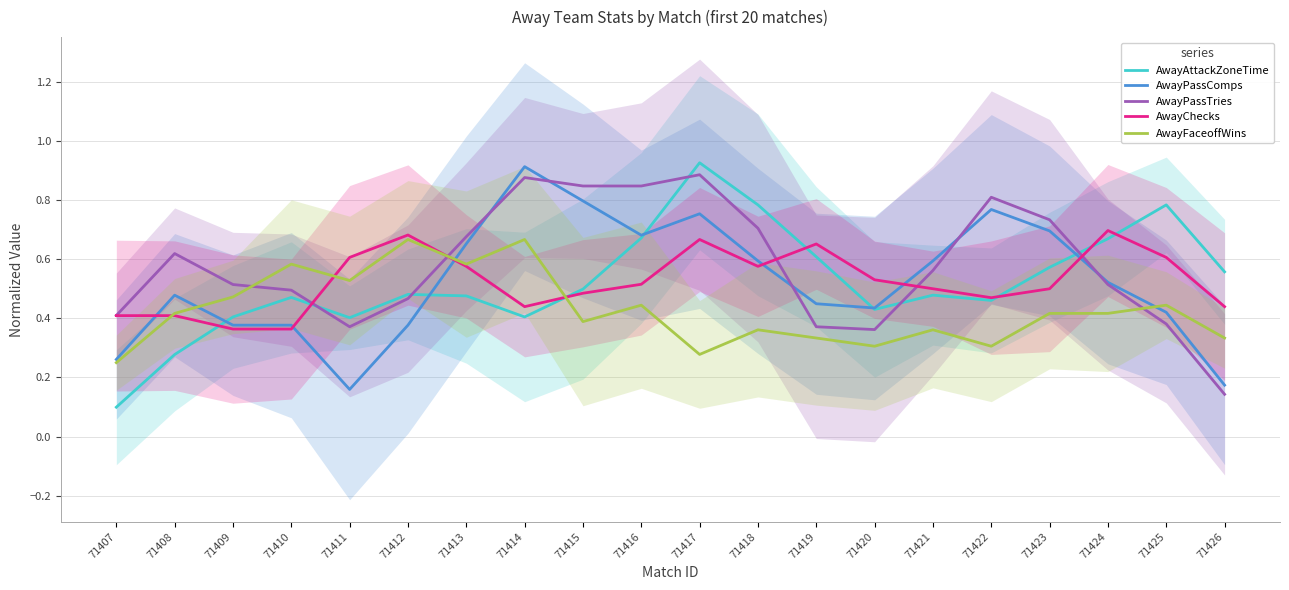

Reading left to right, what are all the values shown in this chart?

AwayAttackZoneTime: 71407=0.1	71408=0.3	71409=0.4	71410=0.5	71411=0.4	71412=0.5	71413=0.5	71414=0.4	71415=0.5	71416=0.7	71417=0.9	71418=0.8	71419=0.6	71420=0.4	71421=0.5	71422=0.5	71423=0.6	71424=0.7	71425=0.8	71426=0.6
AwayPassComps: 71407=0.3	71408=0.5	71409=0.4	71410=0.4	71411=0.2	71412=0.4	71413=0.7	71414=0.9	71415=0.8	71416=0.7	71417=0.8	71418=0.6	71419=0.4	71420=0.4	71421=0.6	71422=0.8	71423=0.7	71424=0.5	71425=0.4	71426=0.2
AwayPassTries: 71407=0.4	71408=0.6	71409=0.5	71410=0.5	71411=0.4	71412=0.5	71413=0.7	71414=0.9	71415=0.8	71416=0.8	71417=0.9	71418=0.7	71419=0.4	71420=0.4	71421=0.6	71422=0.8	71423=0.7	71424=0.5	71425=0.4	71426=0.1
AwayChecks: 71407=0.4	71408=0.4	71409=0.4	71410=0.4	71411=0.6	71412=0.7	71413=0.6	71414=0.4	71415=0.5	71416=0.5	71417=0.7	71418=0.6	71419=0.7	71420=0.5	71421=0.5	71422=0.5	71423=0.5	71424=0.7	71425=0.6	71426=0.4
AwayFaceoffWins: 71407=0.2	71408=0.4	71409=0.5	71410=0.6	71411=0.5	71412=0.7	71413=0.6	71414=0.7	71415=0.4	71416=0.4	71417=0.3	71418=0.4	71419=0.3	71420=0.3	71421=0.4	71422=0.3	71423=0.4	71424=0.4	71425=0.4	71426=0.3